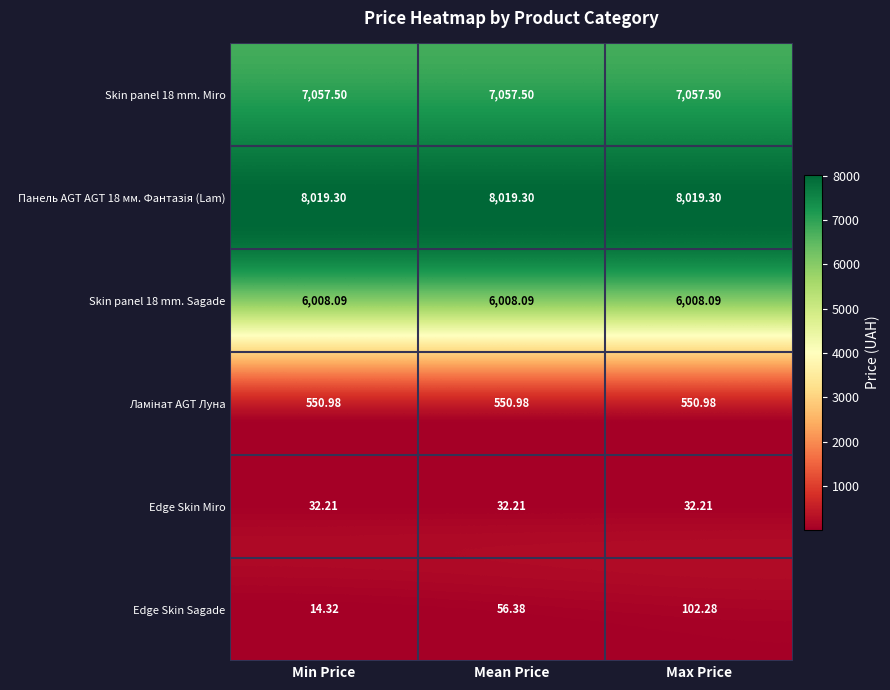

Which series has the largest range (max minus min)?

Edge Skin Sagade